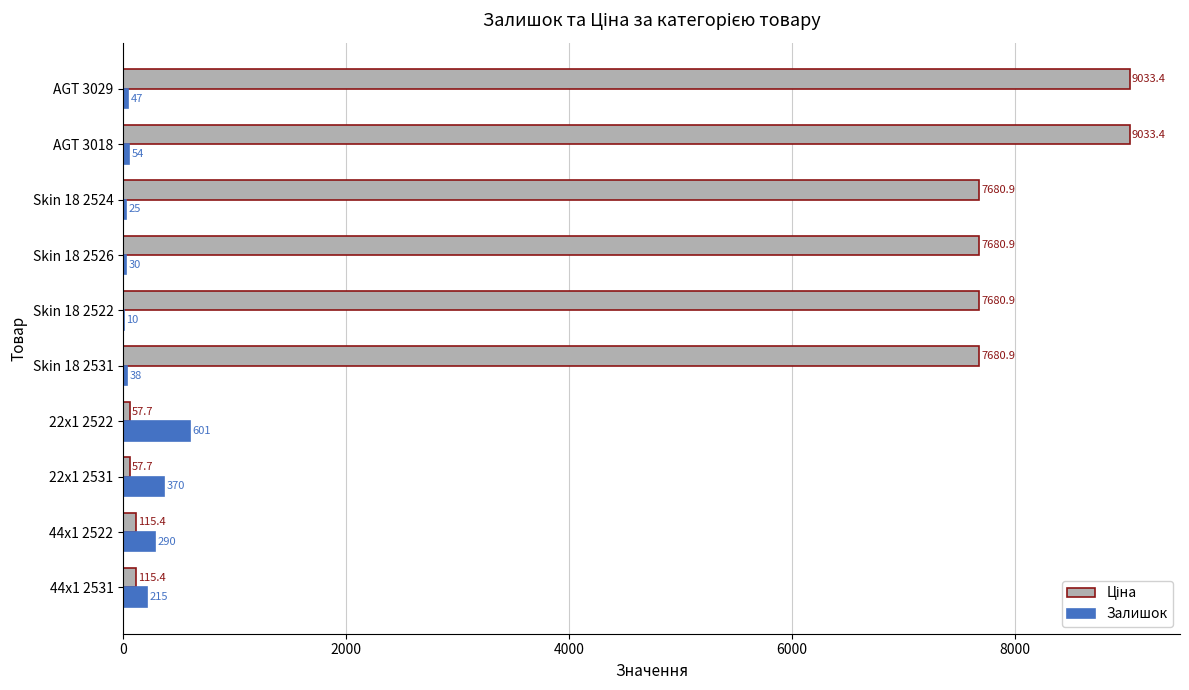

Read the Залишок value at 22x1 2531.

370.0